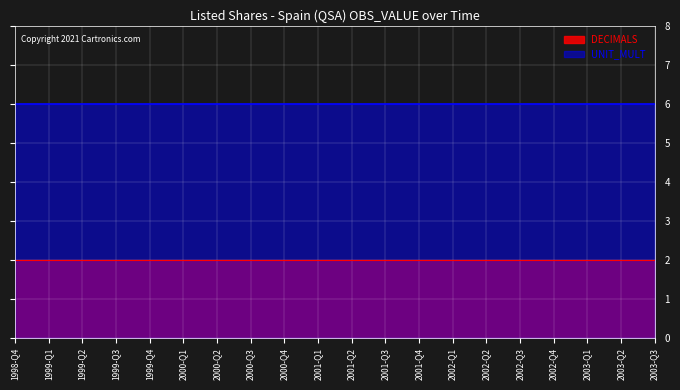

Is the value of DECIMALS at 2001-Q3 greater than the value of UNIT_MULT at 2002-Q2?

No